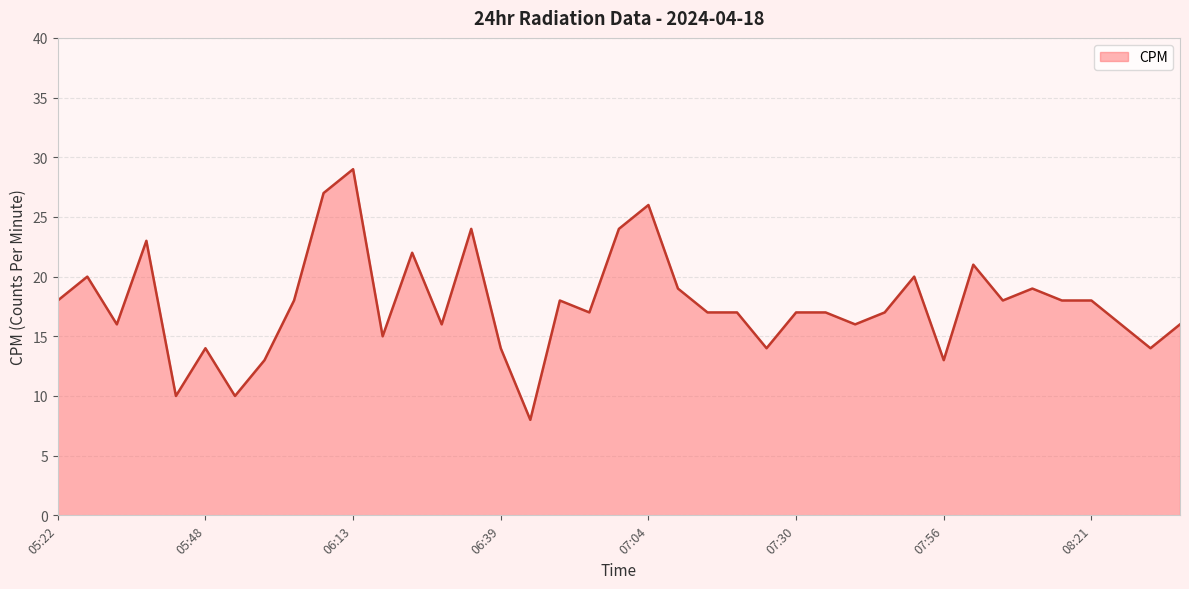

What is the minimum value shown in the chart?

8